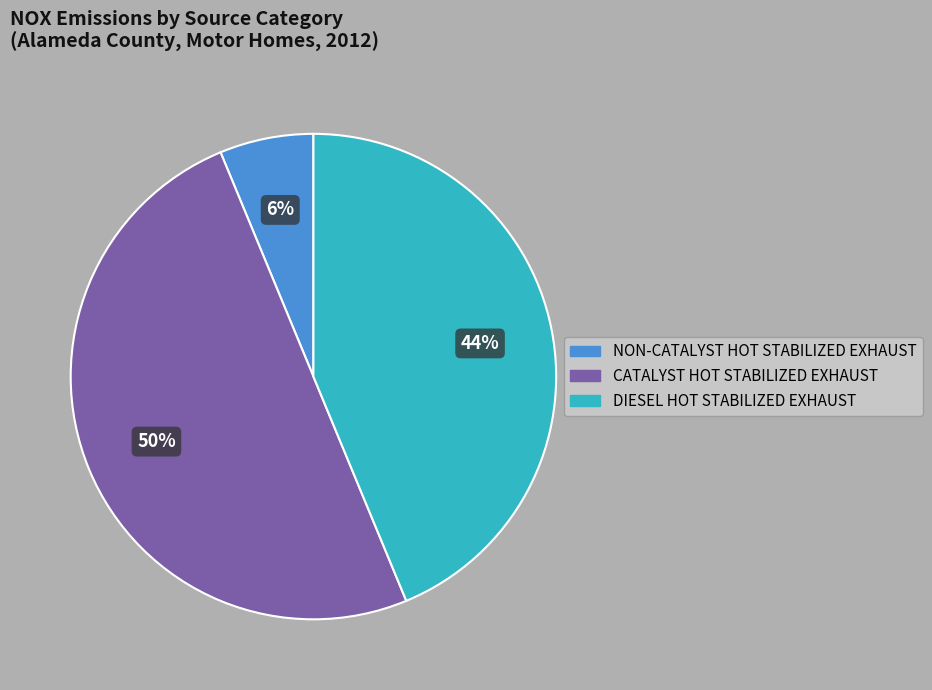

To the nearest percent, what is the average slice percentage?

33%